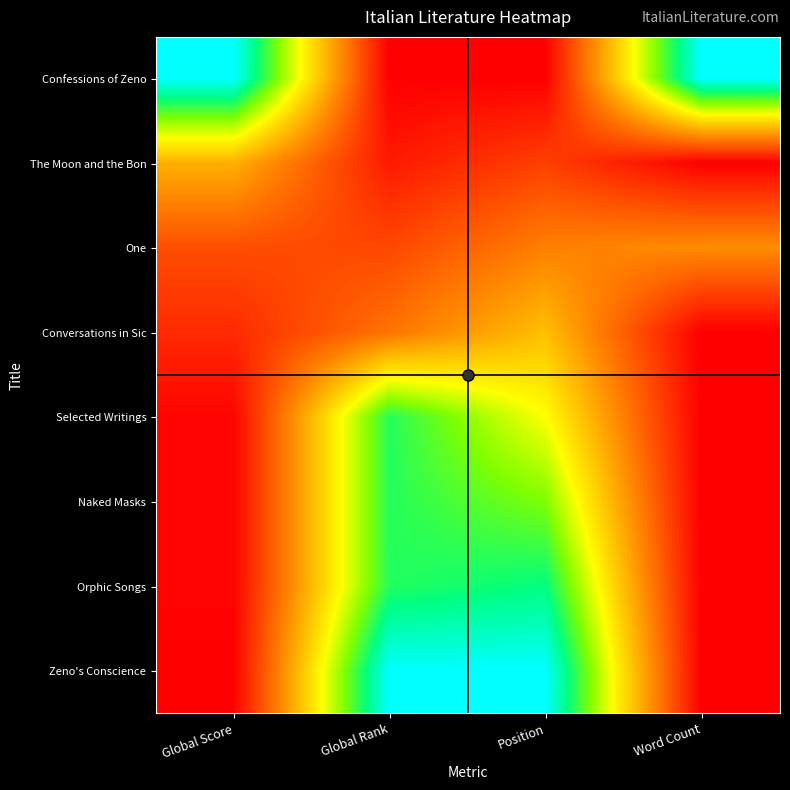

Reading right to left, list all the values displayed in this chart.

Confessions of Zeno: Word Count=1.0	Position=0.0	Global Rank=0.0	Global Score=1.0
The Moon and the Bon: Word Count=0.0	Position=0.1	Global Rank=0.1	Global Score=0.4
One: Word Count=0.3	Position=0.3	Global Rank=0.2	Global Score=0.2
Conversations in Sic: Word Count=0.0	Position=0.4	Global Rank=0.3	Global Score=0.1
Selected Writings: Word Count=0.0	Position=0.6	Global Rank=0.8	Global Score=0.0
Naked Masks: Word Count=0.0	Position=0.7	Global Rank=0.8	Global Score=0.0
Orphic Songs: Word Count=0.0	Position=0.9	Global Rank=0.8	Global Score=0.0
Zeno's Conscience: Word Count=0.0	Position=1.0	Global Rank=1.0	Global Score=0.0